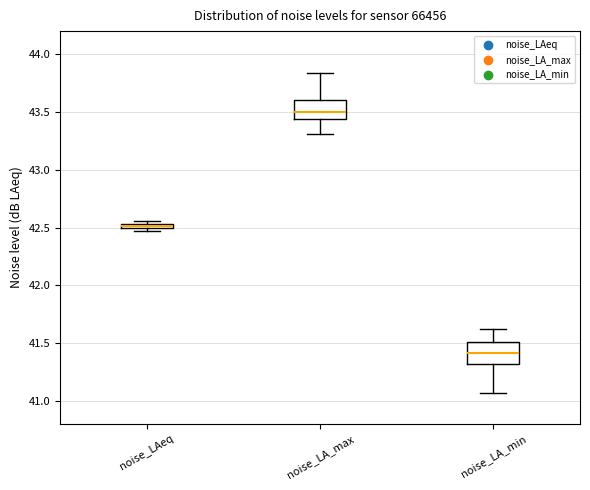

Where is the upper edge of the box for noise_LA_max on the y-axis? The values are not printed on the chart, so give them approximately, as read against the axis.

43.60